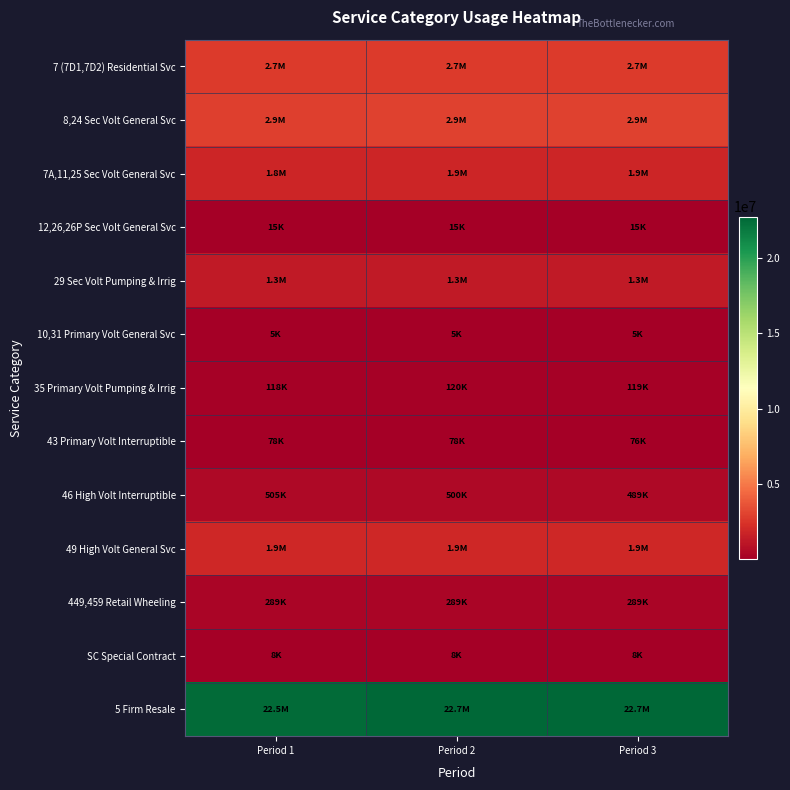

Reading left to right, extract all data points from this chart.

7 (7D1,7D2) Residential Svc: Period 1=2697633	Period 2=2730372	Period 3=2726800
8,24 Sec Volt General Svc: Period 1=2911699	Period 2=2948172	Period 3=2946456
7A,11,25 Sec Volt General Svc: Period 1=1831289	Period 2=1853862	Period 3=1858617
12,26,26P Sec Volt General Svc: Period 1=14668	Period 2=14778	Period 3=14769
29 Sec Volt Pumping & Irrig: Period 1=1332008	Period 2=1335448	Period 3=1324706
10,31 Primary Volt General Svc: Period 1=4663	Period 2=4695	Period 3=4694
35 Primary Volt Pumping & Irrig: Period 1=118190	Period 2=119782	Period 3=119354
43 Primary Volt Interruptible: Period 1=78251	Period 2=77611	Period 3=76484
46 High Volt Interruptible: Period 1=504715	Period 2=499683	Period 3=489052
49 High Volt General Svc: Period 1=1895530	Period 2=1895104	Period 3=1883722
449,459 Retail Wheeling: Period 1=289426	Period 2=289426	Period 3=289426
SC Special Contract: Period 1=7521	Period 2=7552	Period 3=7521
5 Firm Resale: Period 1=22532075	Period 2=22729758	Period 3=22745018